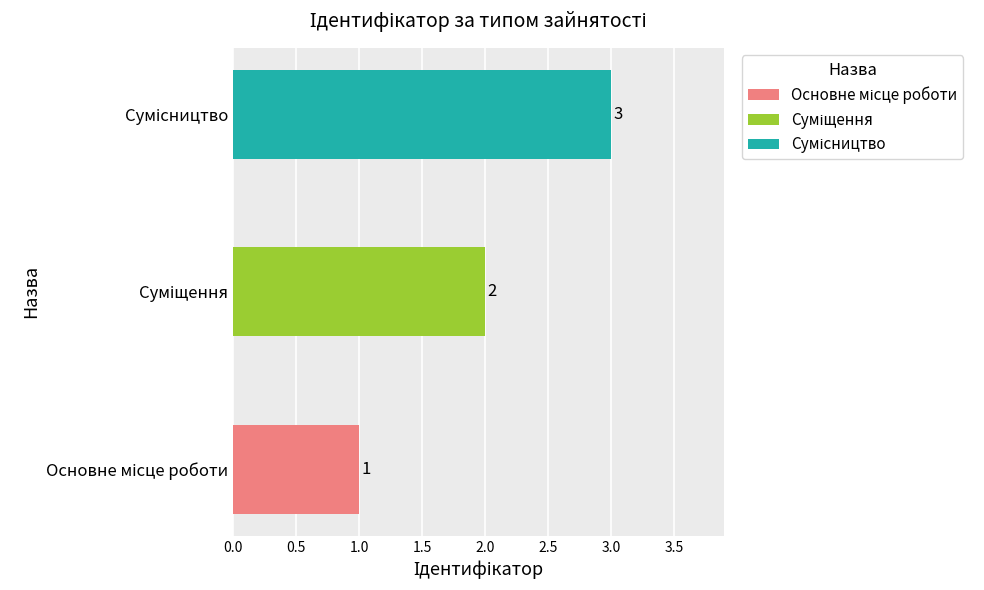

What is the maximum value shown in the chart?

3